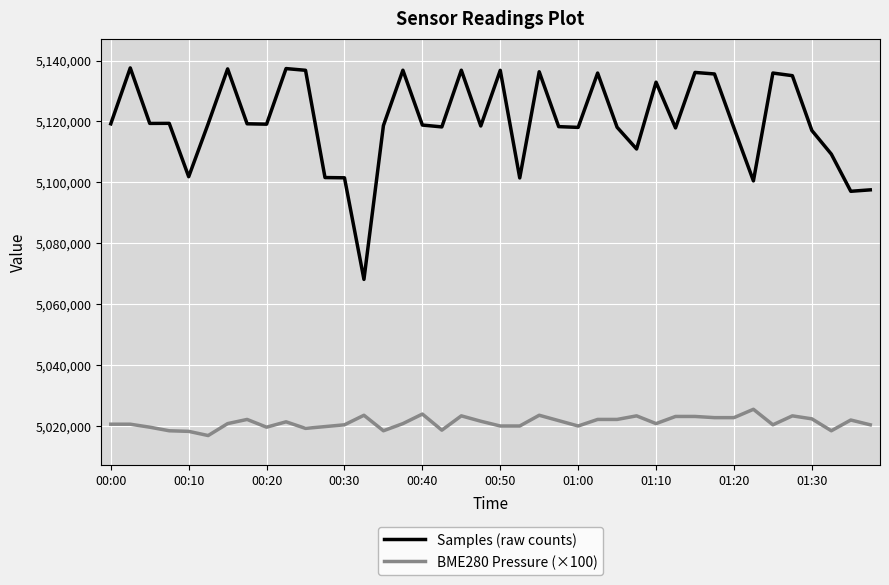

How many lines are shown in the chart?

2